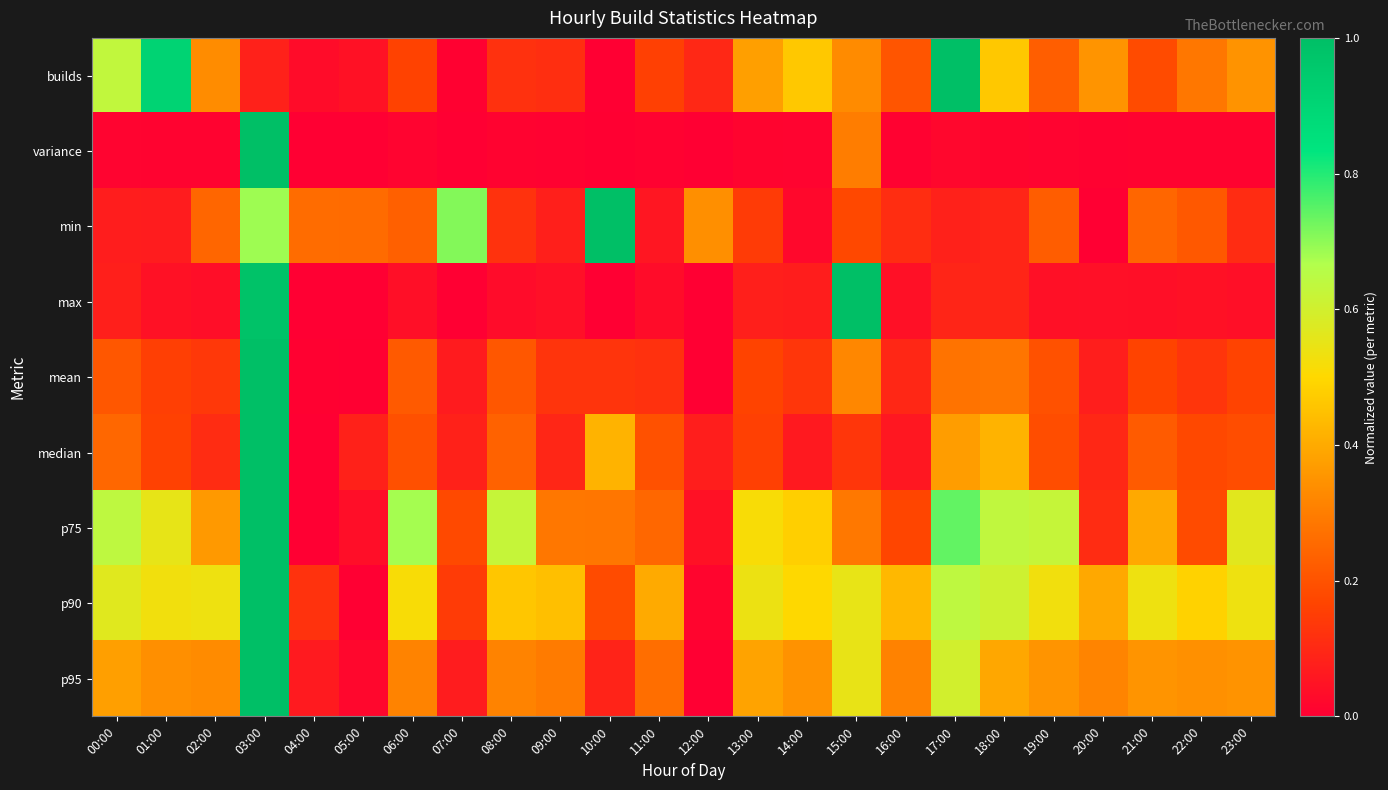

Reading left to right, list all the values displayed in this chart.

builds: 00:00=0.6	01:00=0.9	02:00=0.3	03:00=0.1	04:00=0.0	05:00=0.0	06:00=0.2	07:00=0.0	08:00=0.1	09:00=0.1	10:00=0.0	11:00=0.2	12:00=0.1	13:00=0.4	14:00=0.5	15:00=0.3	16:00=0.2	17:00=1.0	18:00=0.5	19:00=0.2	20:00=0.4	21:00=0.2	22:00=0.3	23:00=0.3
variance: 00:00=0.0	01:00=0.0	02:00=0.0	03:00=1.0	04:00=0.0	05:00=0.0	06:00=0.0	07:00=0.0	08:00=0.0	09:00=0.0	10:00=0.0	11:00=0.0	12:00=0.0	13:00=0.0	14:00=0.0	15:00=0.3	16:00=0.0	17:00=0.0	18:00=0.0	19:00=0.0	20:00=0.0	21:00=0.0	22:00=0.0	23:00=0.0
min: 00:00=0.1	01:00=0.1	02:00=0.2	03:00=0.7	04:00=0.3	05:00=0.3	06:00=0.2	07:00=0.7	08:00=0.1	09:00=0.1	10:00=1.0	11:00=0.1	12:00=0.3	13:00=0.1	14:00=0.0	15:00=0.2	16:00=0.1	17:00=0.1	18:00=0.1	19:00=0.2	20:00=0.0	21:00=0.2	22:00=0.2	23:00=0.1
max: 00:00=0.1	01:00=0.0	02:00=0.0	03:00=1.0	04:00=0.0	05:00=0.0	06:00=0.0	07:00=0.0	08:00=0.0	09:00=0.0	10:00=0.0	11:00=0.0	12:00=0.0	13:00=0.1	14:00=0.1	15:00=1.0	16:00=0.0	17:00=0.1	18:00=0.1	19:00=0.0	20:00=0.0	21:00=0.0	22:00=0.0	23:00=0.0
mean: 00:00=0.2	01:00=0.2	02:00=0.1	03:00=1.0	04:00=0.0	05:00=0.0	06:00=0.2	07:00=0.1	08:00=0.2	09:00=0.1	10:00=0.1	11:00=0.1	12:00=0.0	13:00=0.2	14:00=0.1	15:00=0.3	16:00=0.1	17:00=0.3	18:00=0.3	19:00=0.2	20:00=0.1	21:00=0.2	22:00=0.1	23:00=0.2
median: 00:00=0.2	01:00=0.2	02:00=0.1	03:00=1.0	04:00=0.0	05:00=0.1	06:00=0.2	07:00=0.1	08:00=0.2	09:00=0.1	10:00=0.4	11:00=0.2	12:00=0.1	13:00=0.2	14:00=0.1	15:00=0.1	16:00=0.1	17:00=0.4	18:00=0.4	19:00=0.2	20:00=0.1	21:00=0.2	22:00=0.2	23:00=0.2
p75: 00:00=0.6	01:00=0.6	02:00=0.4	03:00=1.0	04:00=0.0	05:00=0.0	06:00=0.7	07:00=0.2	08:00=0.6	09:00=0.3	10:00=0.3	11:00=0.2	12:00=0.0	13:00=0.5	14:00=0.5	15:00=0.3	16:00=0.2	17:00=0.7	18:00=0.6	19:00=0.6	20:00=0.1	21:00=0.4	22:00=0.2	23:00=0.6
p90: 00:00=0.6	01:00=0.5	02:00=0.5	03:00=1.0	04:00=0.1	05:00=0.0	06:00=0.5	07:00=0.1	08:00=0.5	09:00=0.4	10:00=0.2	11:00=0.4	12:00=0.0	13:00=0.5	14:00=0.5	15:00=0.6	16:00=0.4	17:00=0.6	18:00=0.6	19:00=0.5	20:00=0.4	21:00=0.5	22:00=0.5	23:00=0.5
p95: 00:00=0.4	01:00=0.3	02:00=0.3	03:00=1.0	04:00=0.1	05:00=0.0	06:00=0.3	07:00=0.1	08:00=0.3	09:00=0.3	10:00=0.1	11:00=0.3	12:00=0.0	13:00=0.4	14:00=0.3	15:00=0.5	16:00=0.3	17:00=0.6	18:00=0.4	19:00=0.4	20:00=0.3	21:00=0.4	22:00=0.3	23:00=0.3